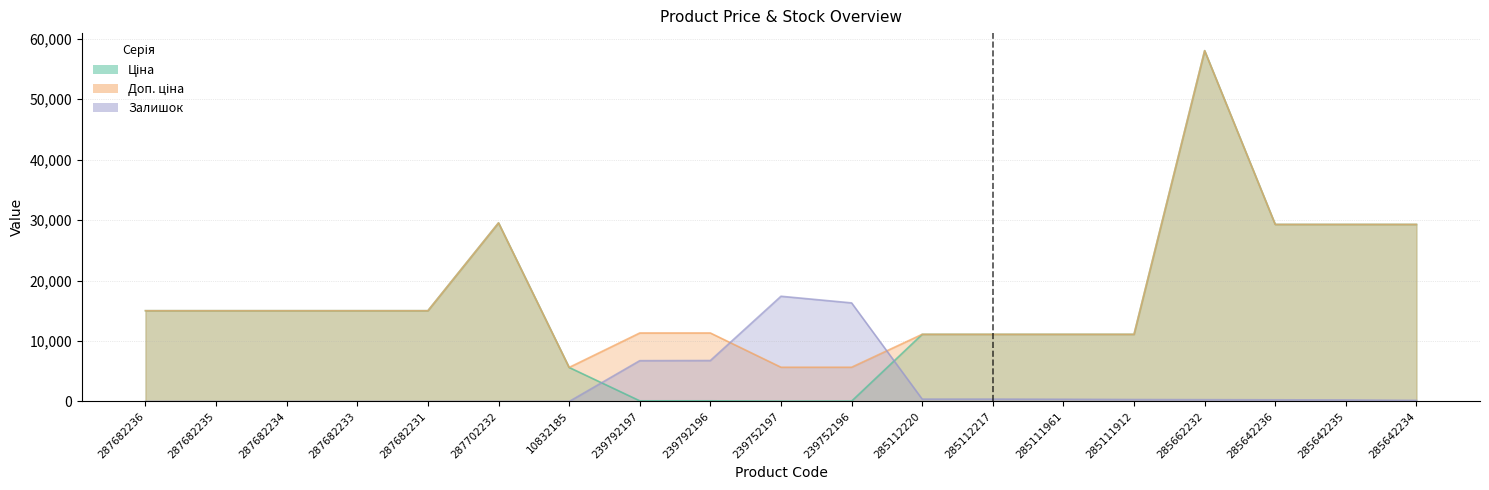

What is the difference between the Залишок values at 285642236 and 239752196?

16032.2